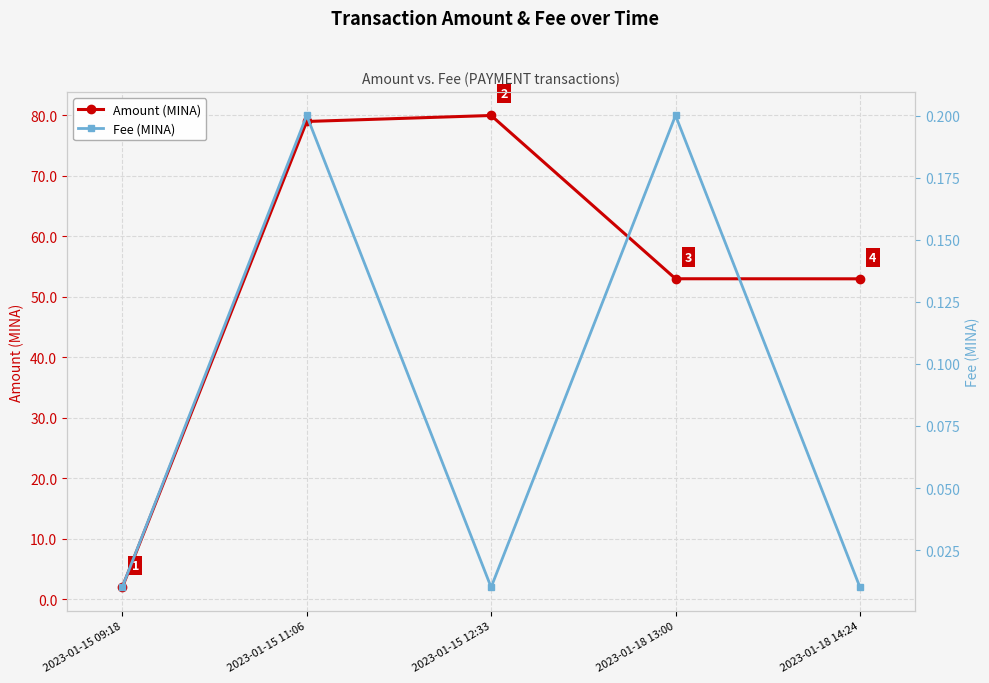

True or false: Fee (MINA) and Amount (MINA) cross at least once.

False